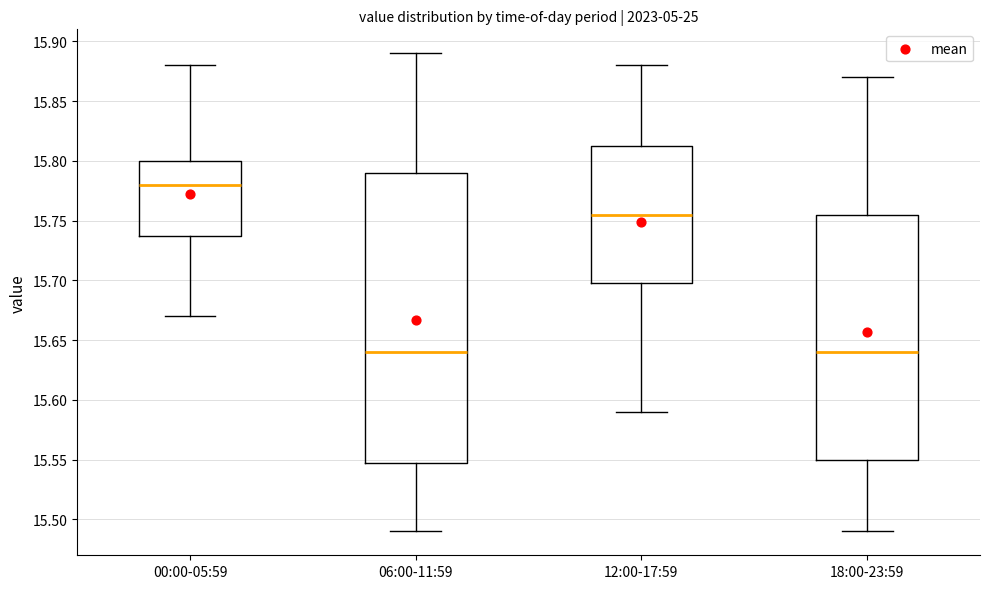

Reading left to right, read every box against the y-axis: the position of its median line, the range the box covers, and the ends of its whiskers. The values are not printed on the chart, so give them approximately, as read against the axis.

00:00-05:59: median 15.780, box 15.740 to 15.800, whiskers 15.670 to 15.880
06:00-11:59: median 15.640, box 15.550 to 15.790, whiskers 15.490 to 15.890
12:00-17:59: median 15.755, box 15.700 to 15.815, whiskers 15.590 to 15.880
18:00-23:59: median 15.640, box 15.550 to 15.755, whiskers 15.490 to 15.870